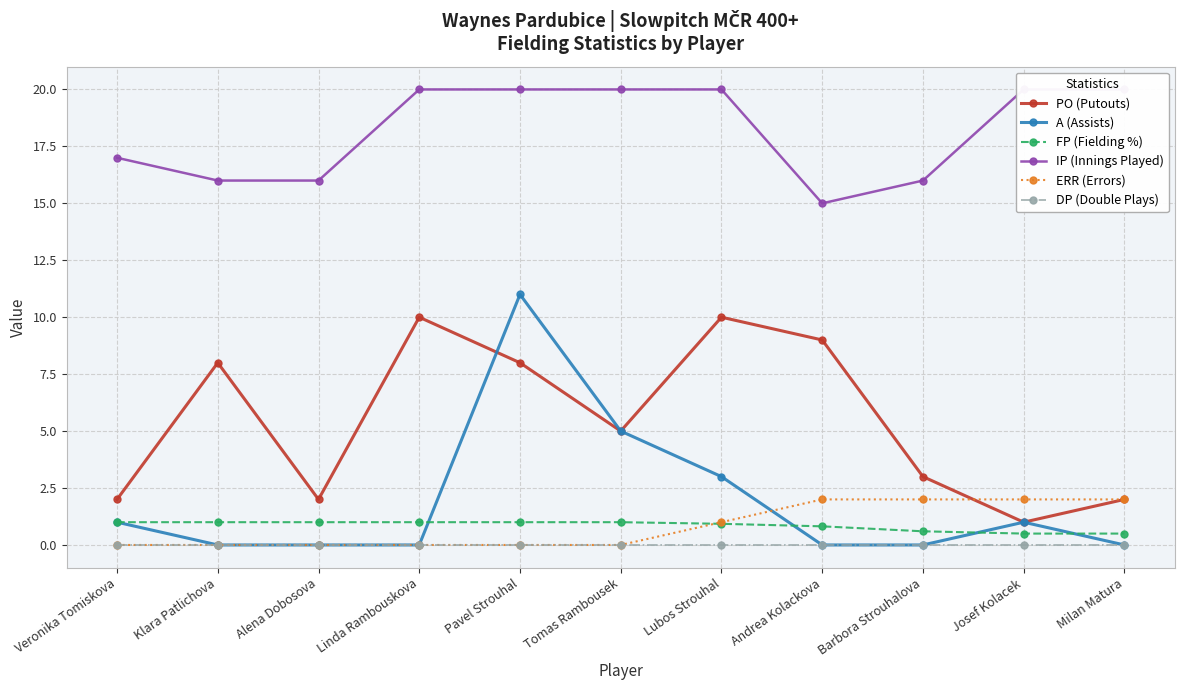

The value of A (Assists) at Lubos Strouhal is 3.0. True or false?

True